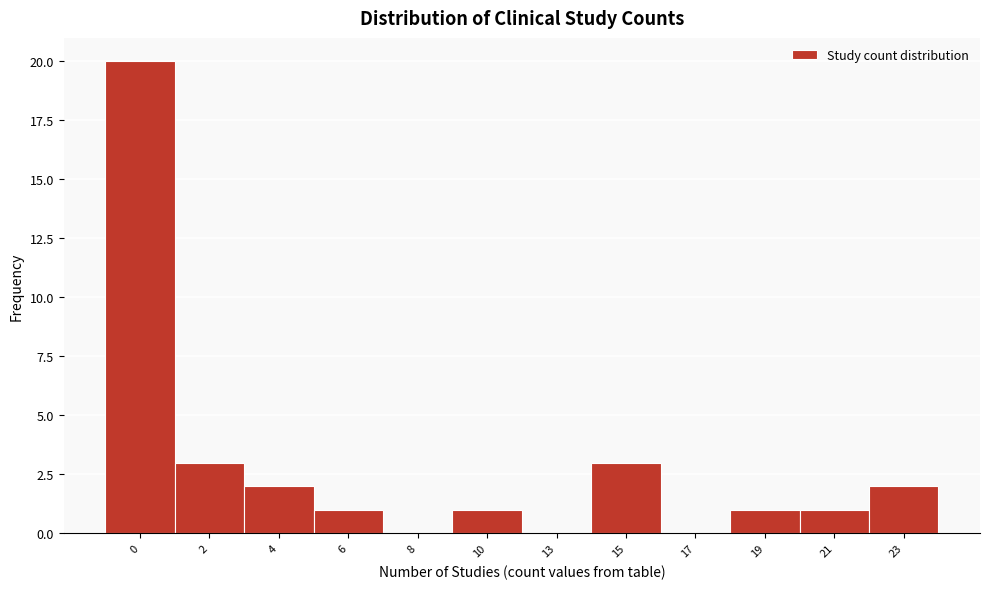

Reading left to right, transcribe all the data shown in this chart.

0=20	2=3	4=2	6=1	8=0	10=1	13=0	15=3	17=0	19=1	21=1	23=2